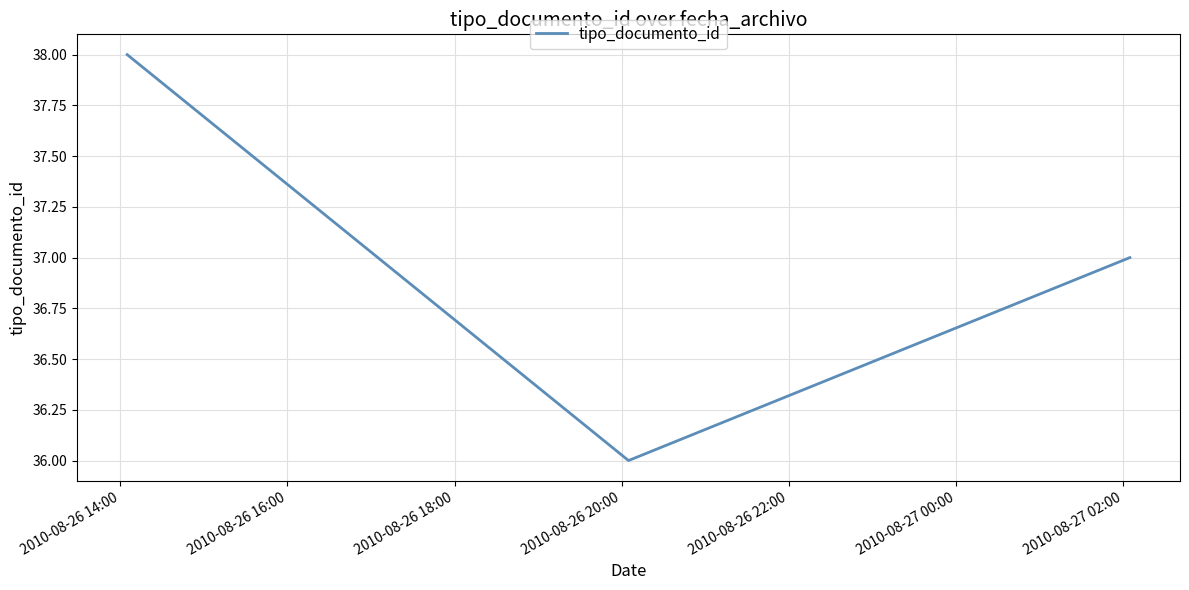

What is the average value?

37